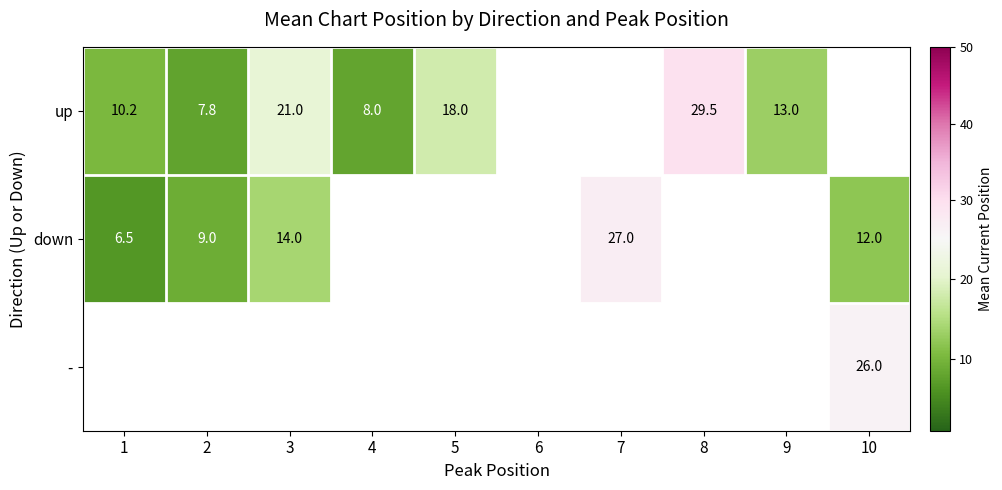

List the series in order of their peak value, highest first.

up, down, -